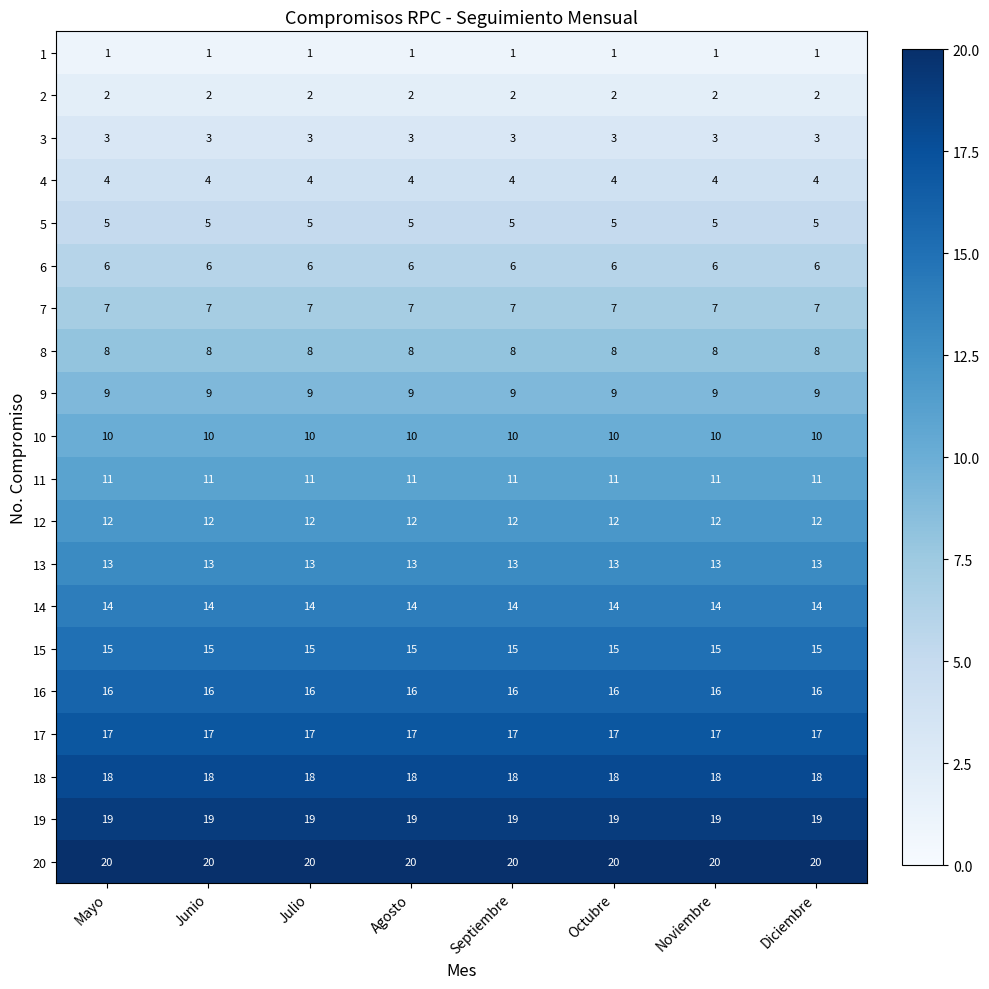

The 7 series shows 3 at Agosto. True or false?

False